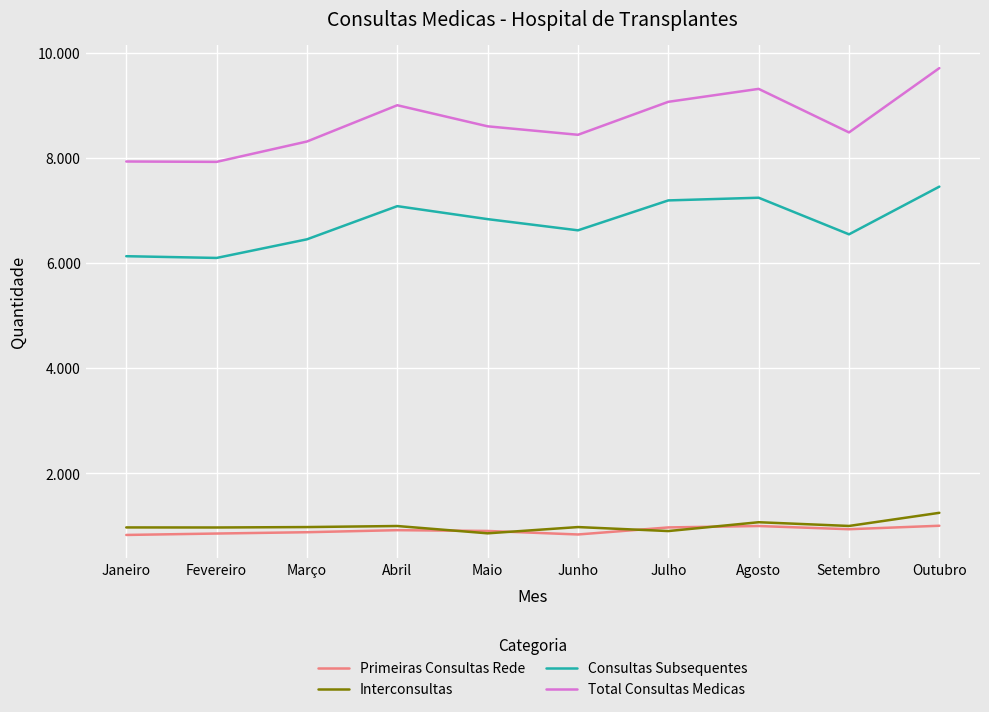

What are all the series names shown in the legend?

Primeiras Consultas Rede, Interconsultas, Consultas Subsequentes, Total Consultas Medicas